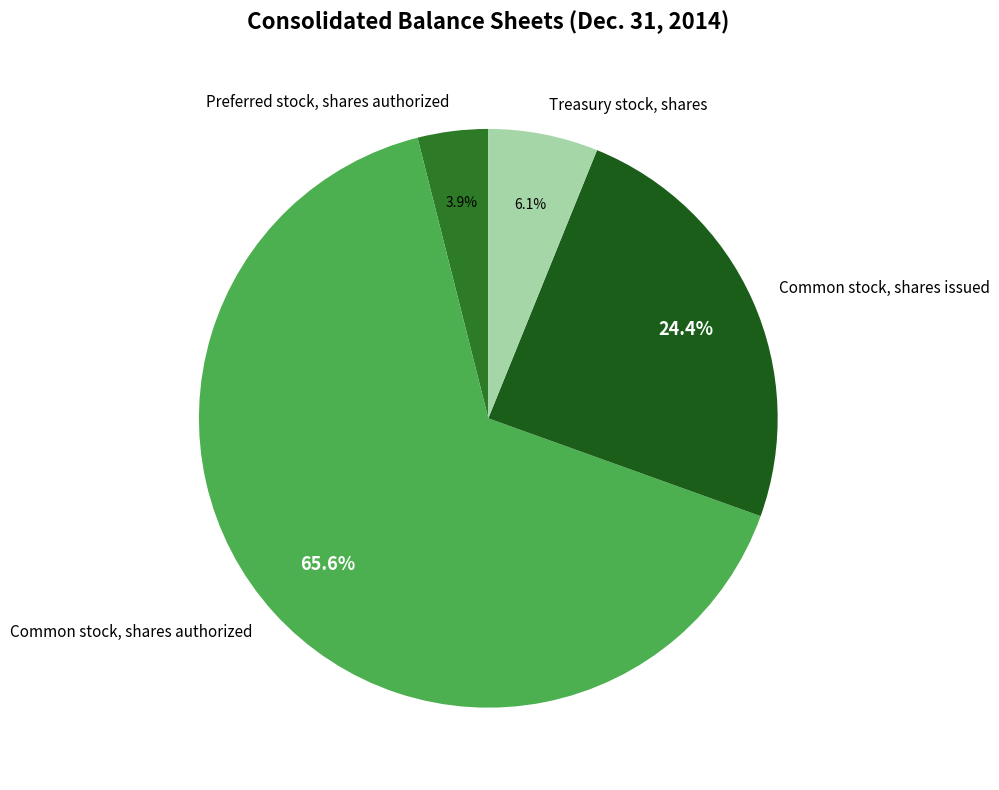

Which category has the biggest portion of the pie?

Common stock, shares authorized